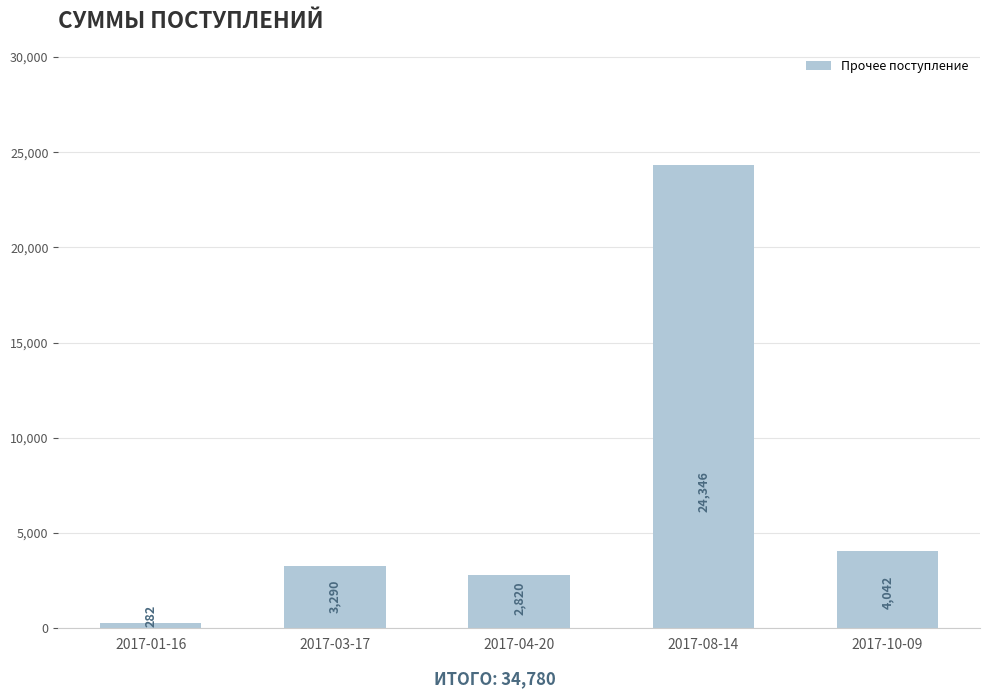

Reading left to right, list all the values displayed in this chart.

2017-01-16=282	2017-03-17=3290	2017-04-20=2820	2017-08-14=24346	2017-10-09=4042